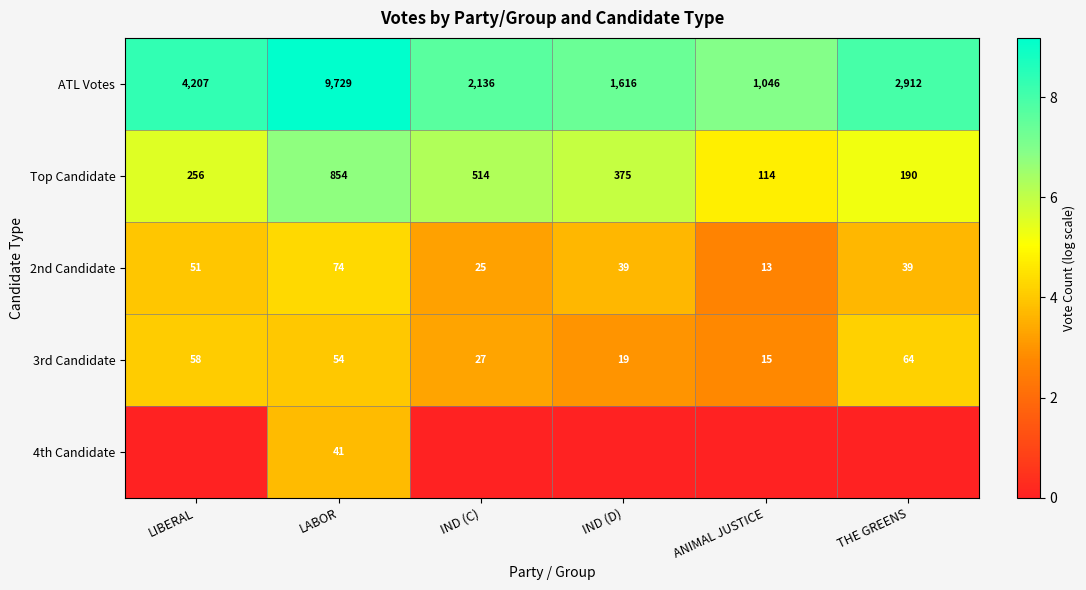

The Top Candidate series shows 2.0 at IND (D). True or false?

False